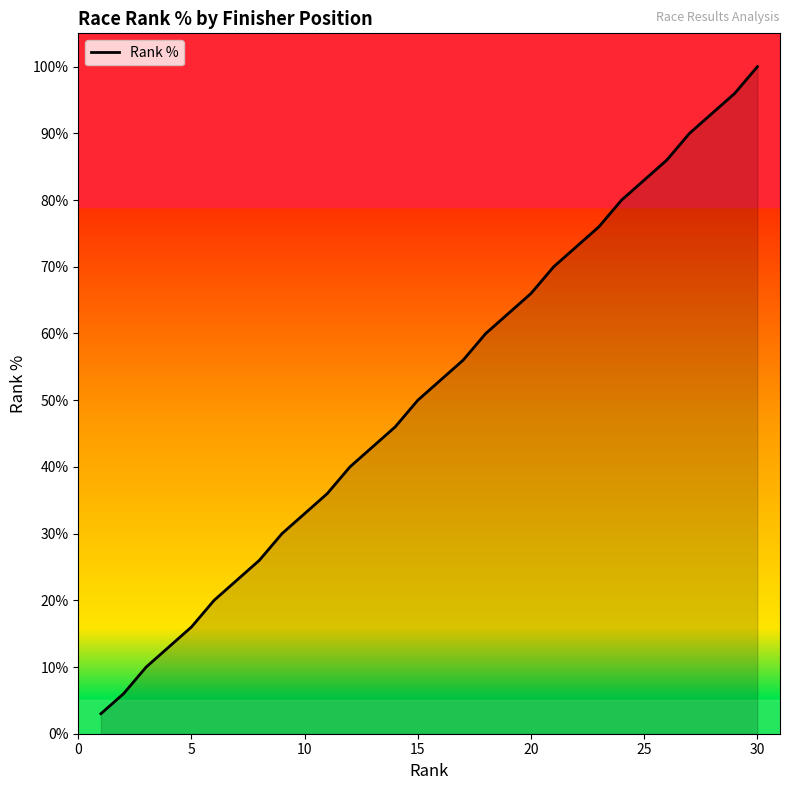

What is the difference between the maximum and minimum values?

97